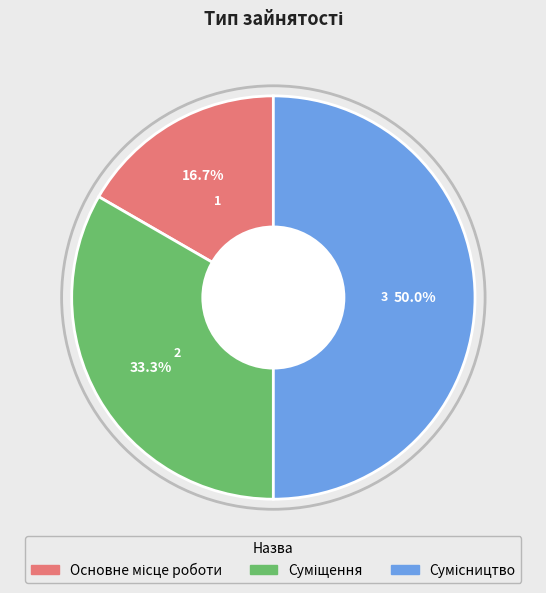

Do Основне місце роботи and Суміщення together represent more than half of the pie?

No